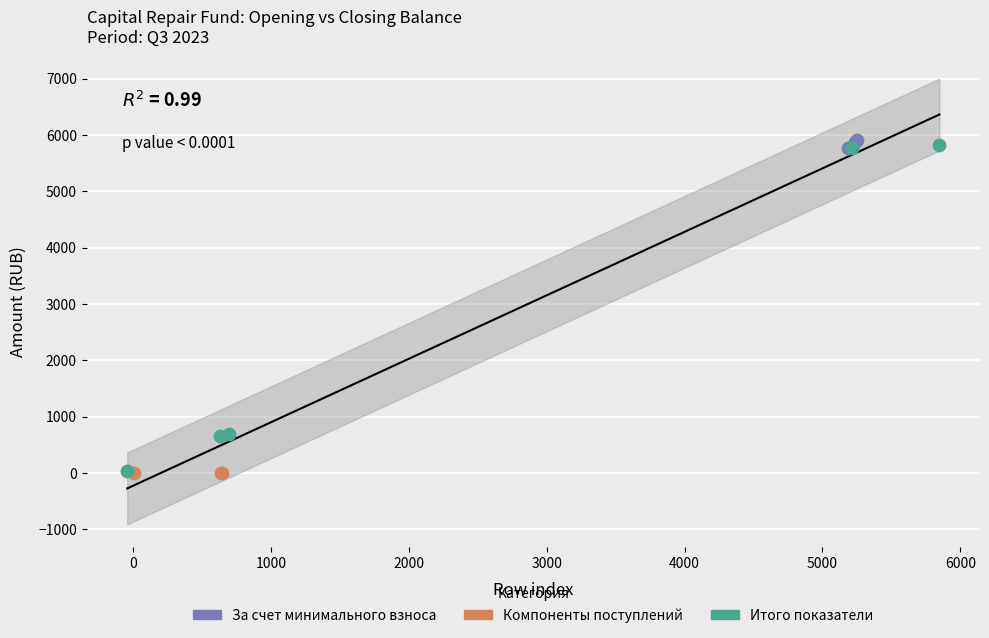

Which series has the widest spread of Y values?

Итого показатели